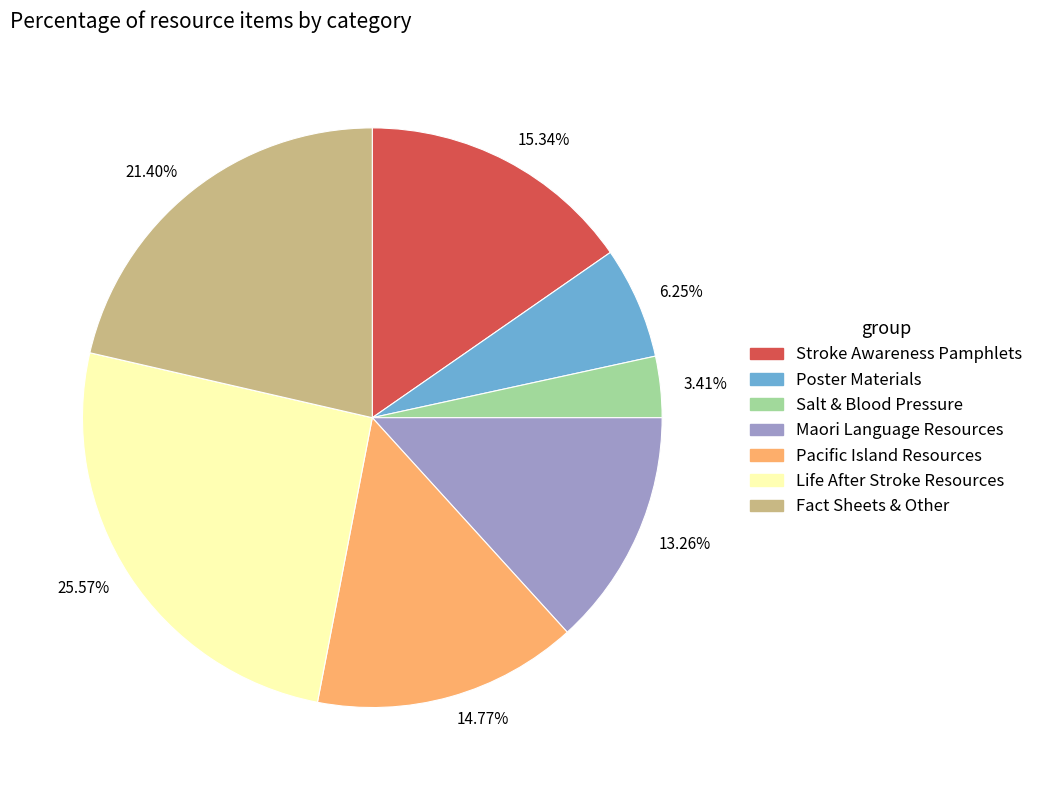

Does 13.26% represent more than half of the total?

No